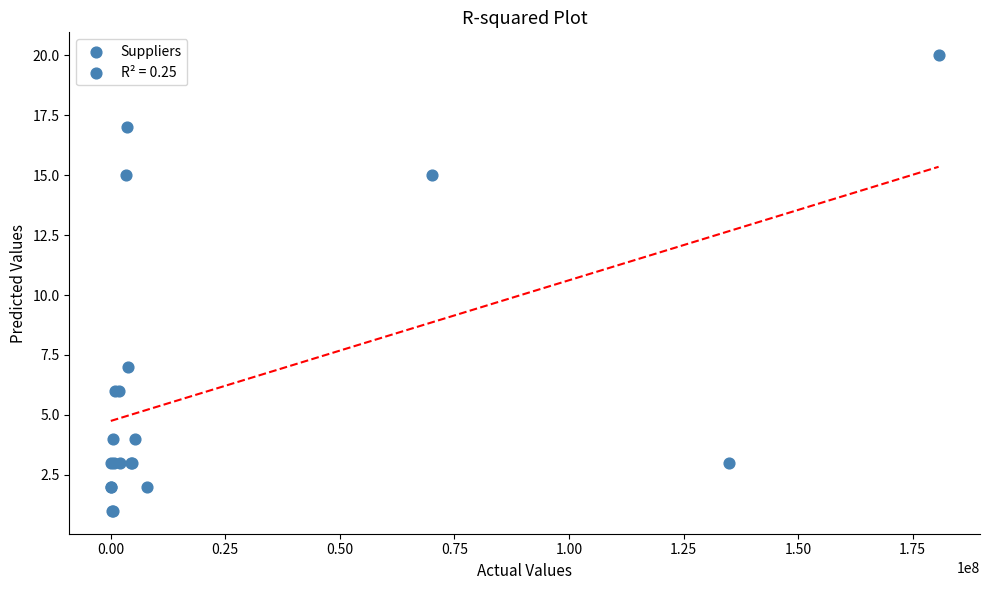

What Y value in the scatter plot is closest to 10?

7